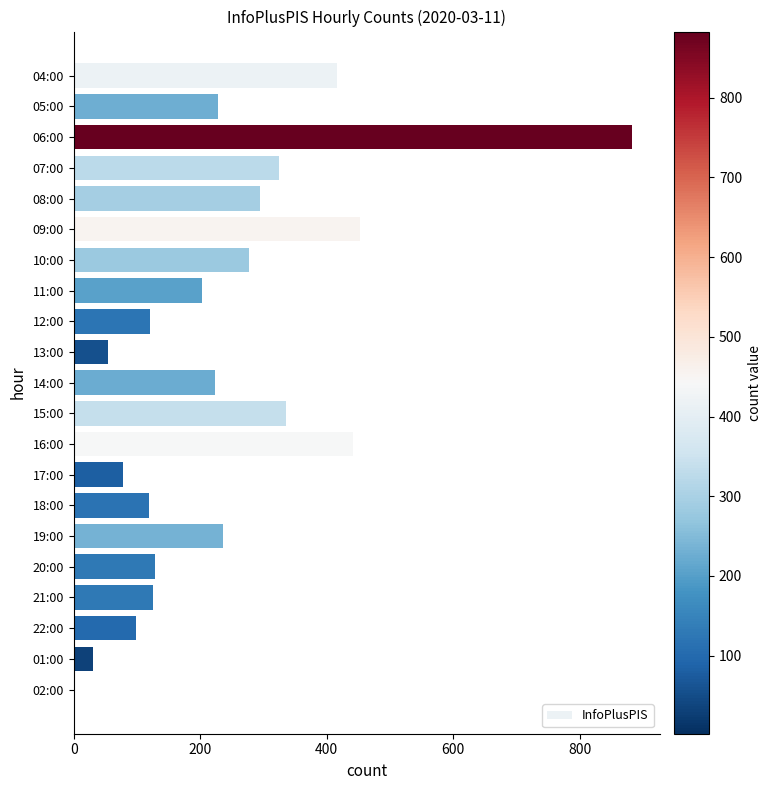

The chart shows a value of 228 at 05:00. True or false?

True